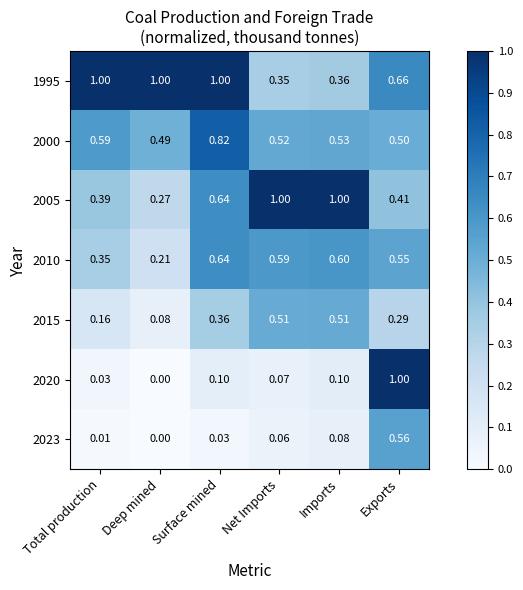

At how many categories does at least one series exceed 0?

6